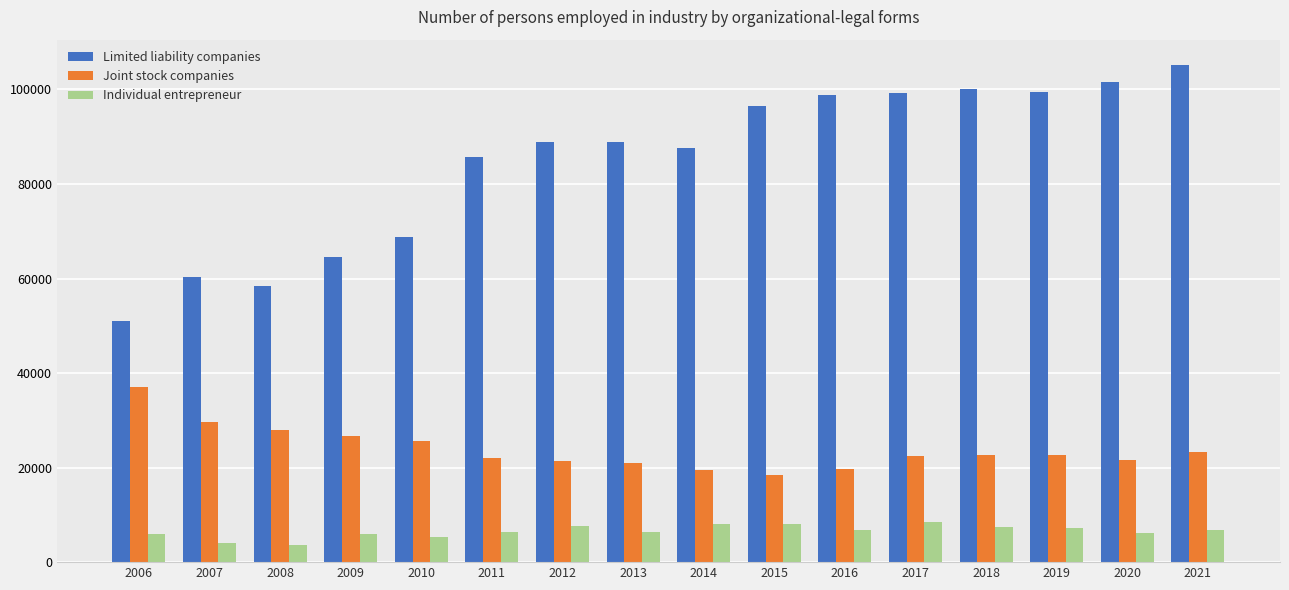

Rank the series at 2021 from lowest to highest value.

Individual entrepreneur, Joint stock companies, Limited liability companies